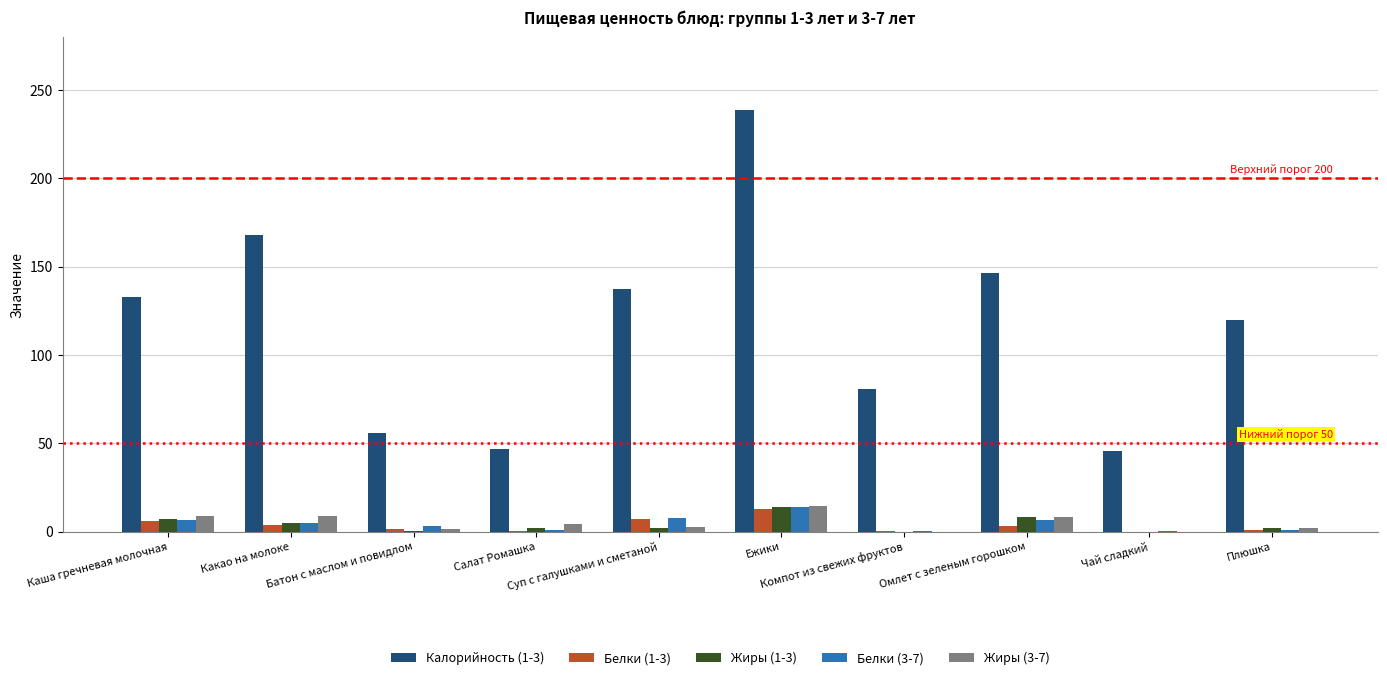

What is the maximum value for Белки (1-3)?

12.6